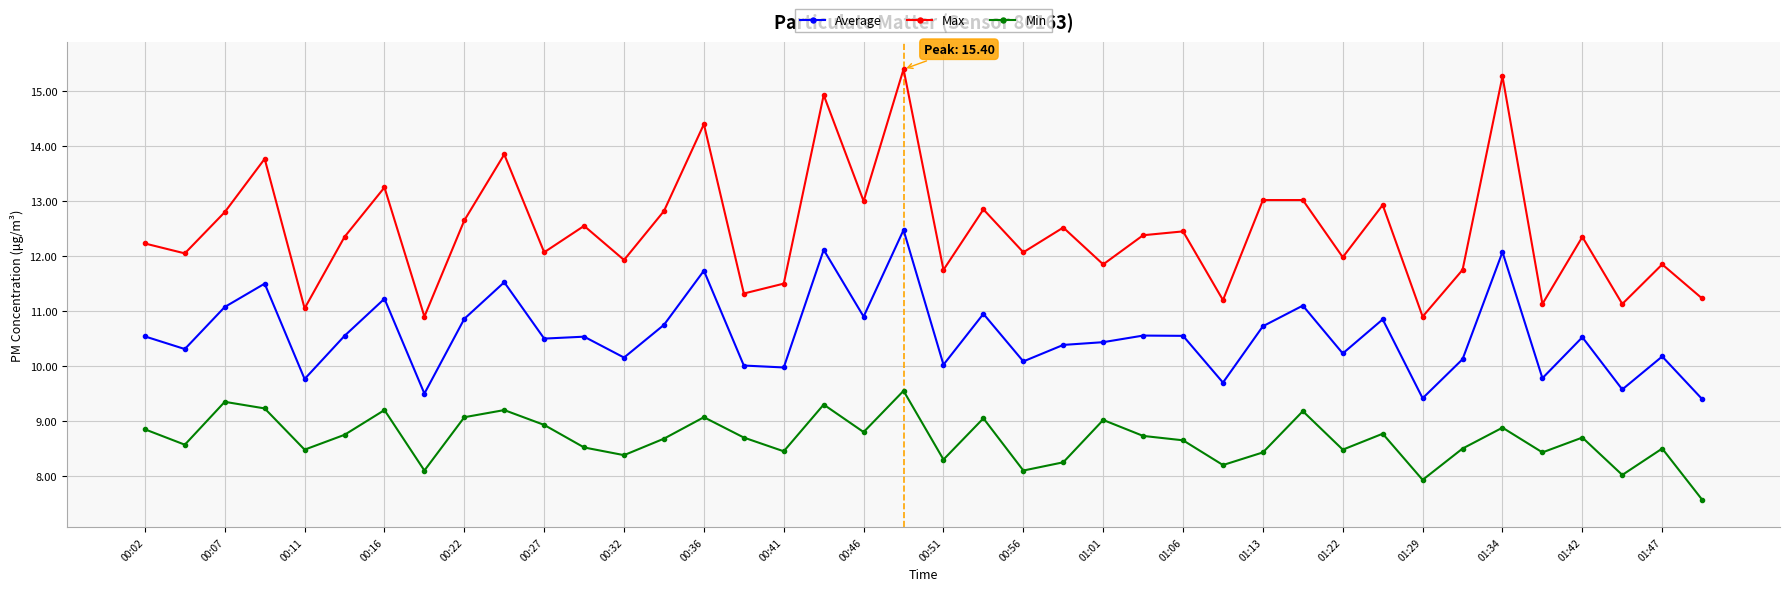

Rank the series by their average value, from highest to lowest.

Max, Average, Min